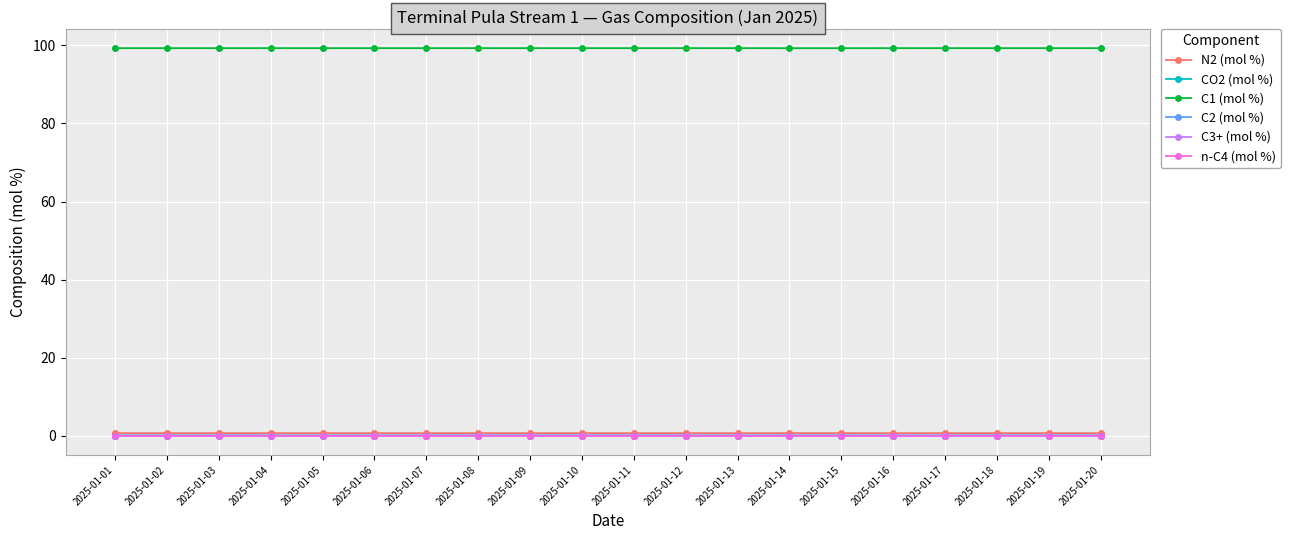

The C1 (mol %) series shows 99.3 at 2025-01-08. True or false?

True